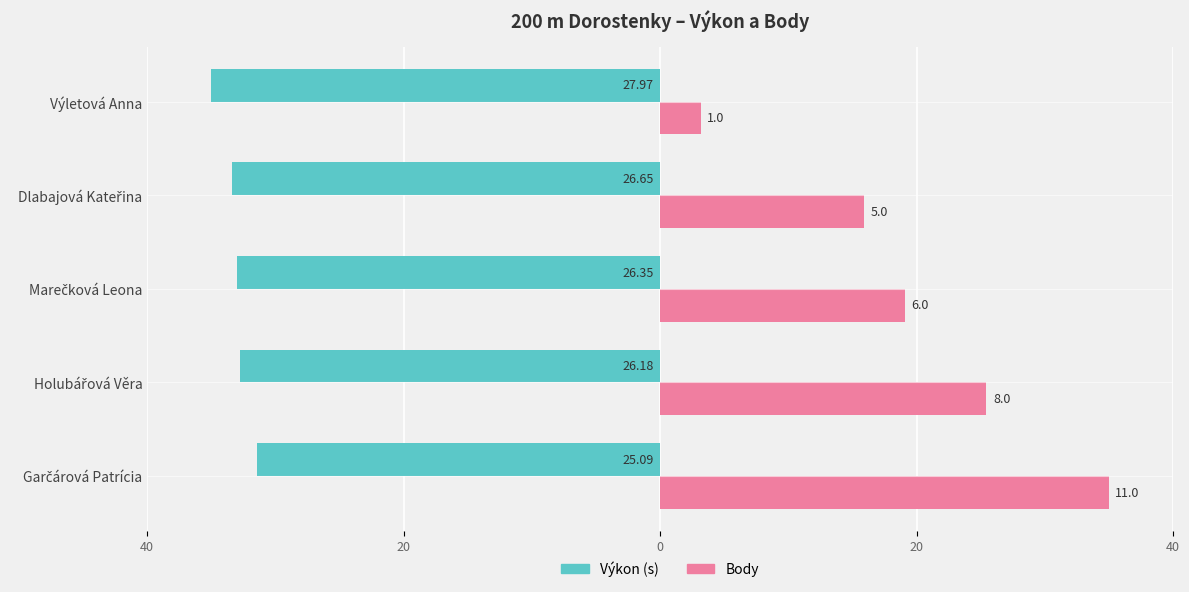

Count the number of data series in this chart.

2